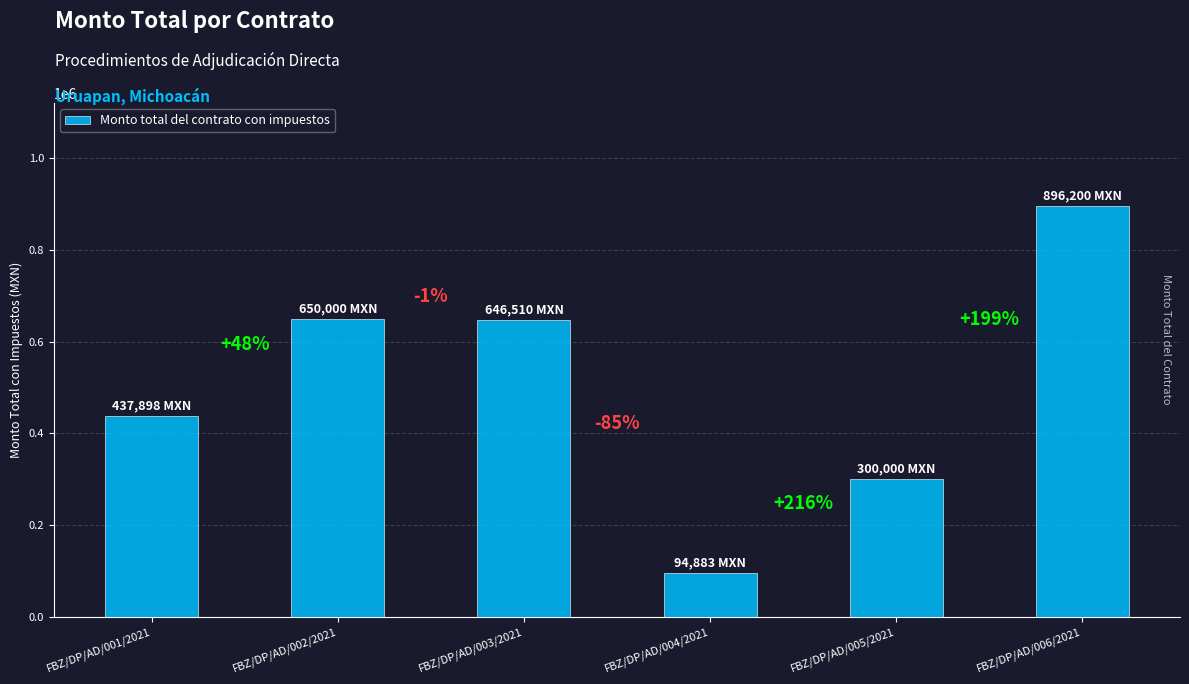

Does the chart contain any negative values?

No